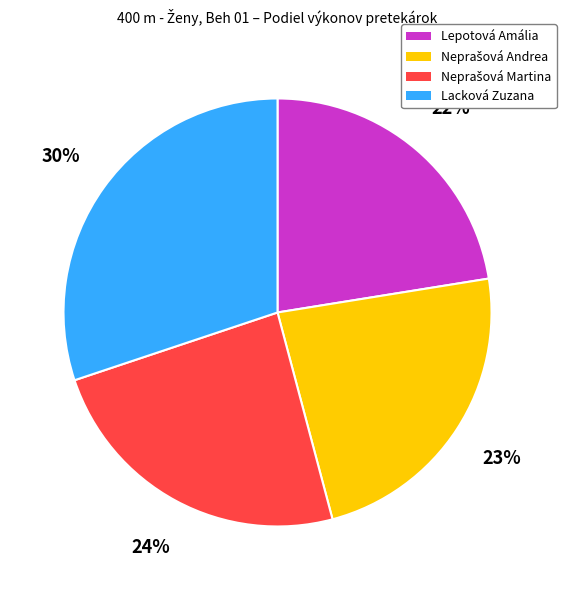

To the nearest percent, what is the difference between the largest and smallest slice percentages?

8%